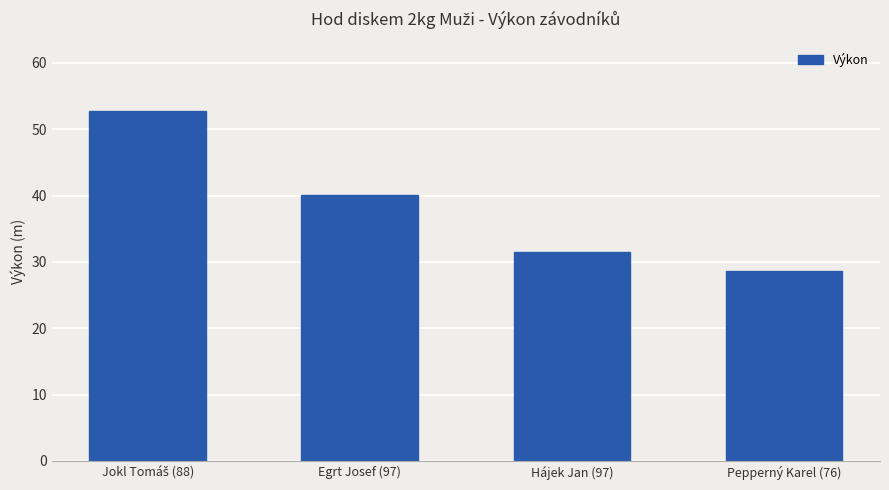

What is the difference between the second highest and minimum values?

11.4